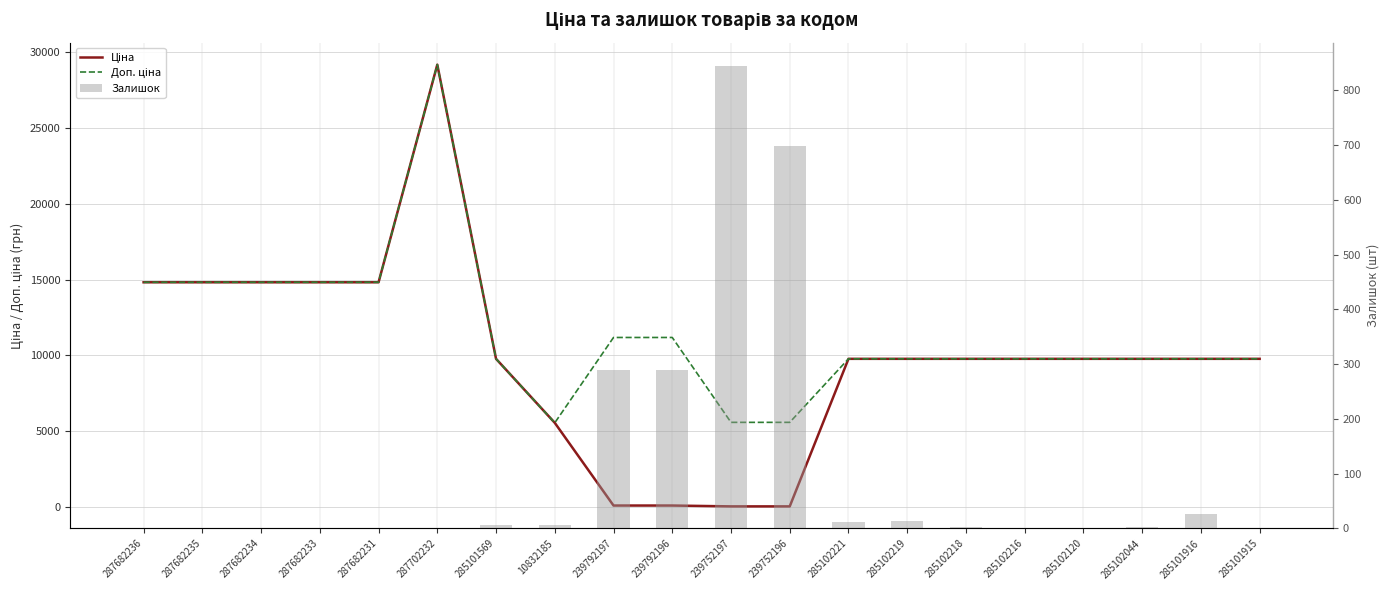

Between 287682233 and 287682231, which series saw the biggest shift?

Ціна